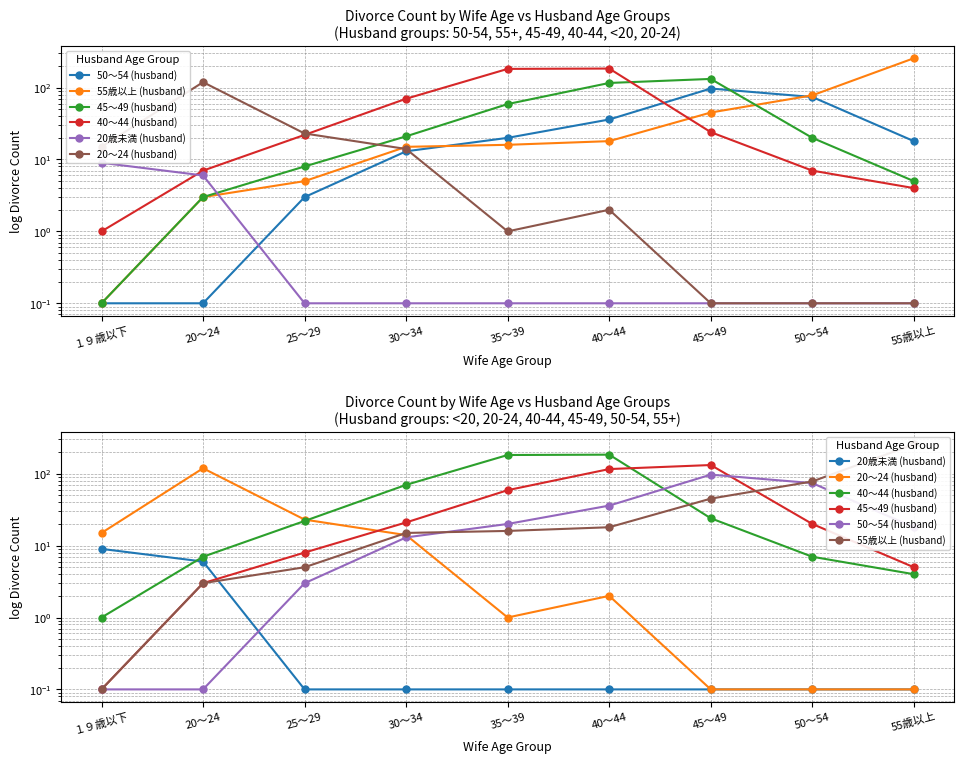

What is the spread (max minus min) of values at 25～29?

22.9